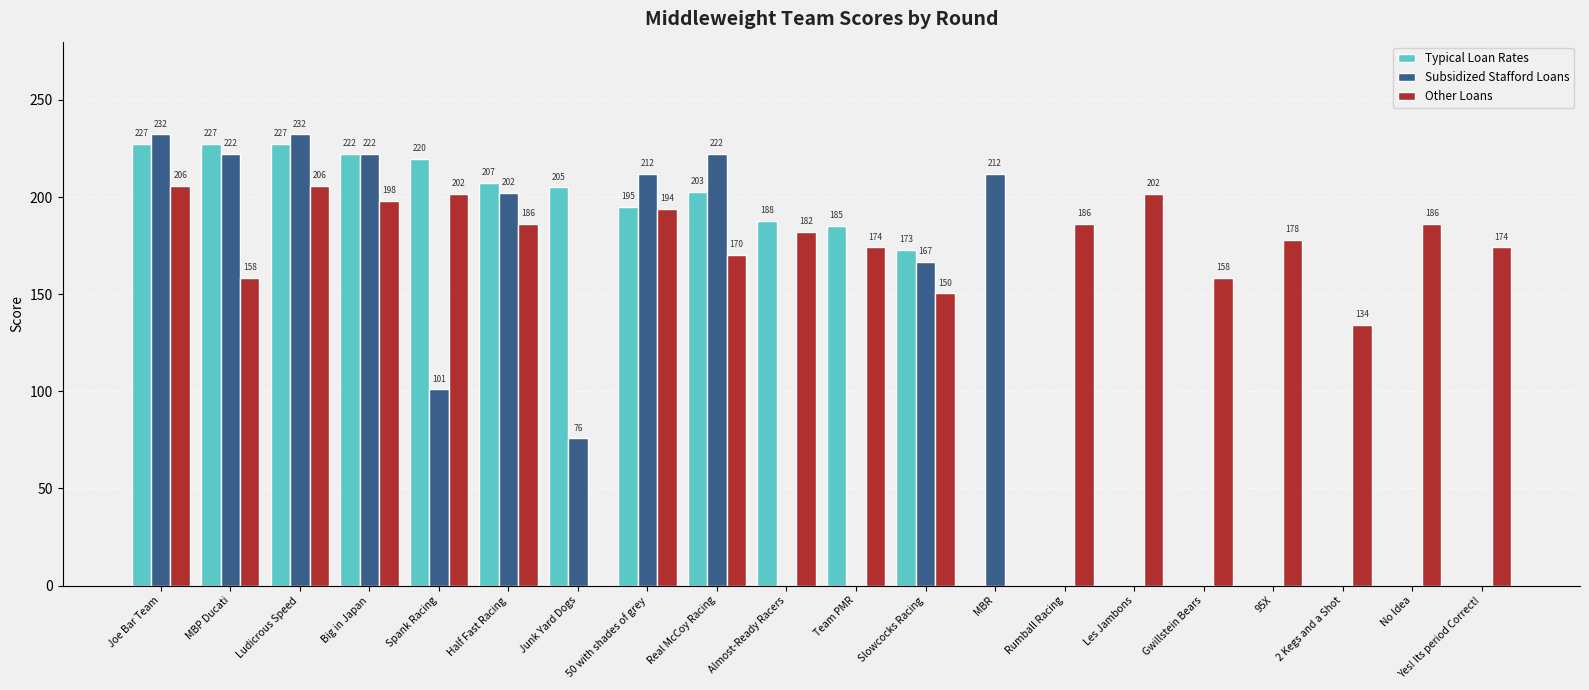

At which label does Other Loans first exceed 182?

Joe Bar Team